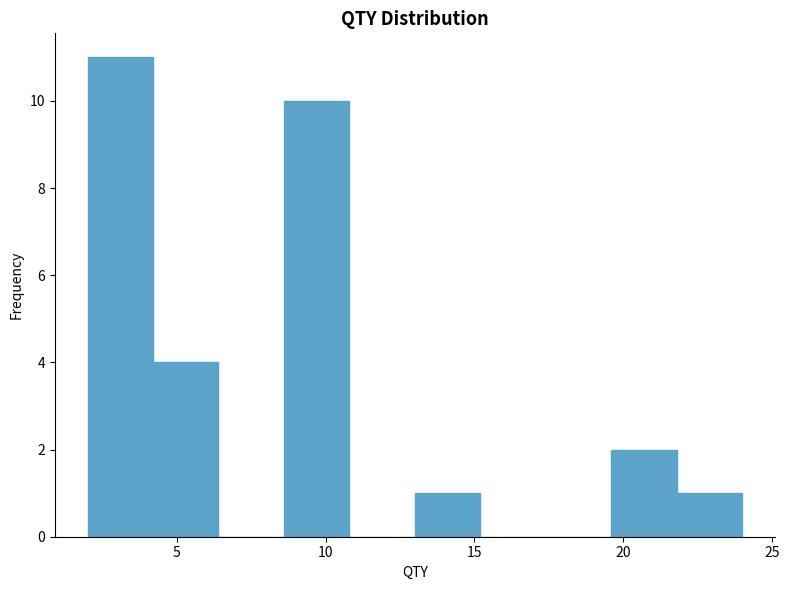

What is the height of the bar covering 13.0 to 15.2 on the x-axis? Neither the bar edges nor the heights are printed on the chart, so give them approximately, as read against the axes.

1